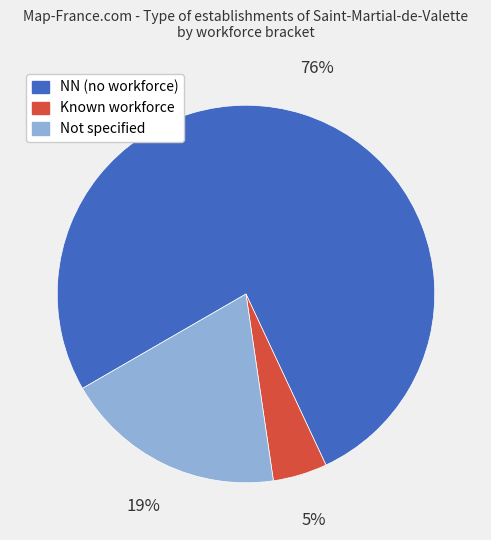

To the nearest percent, what portion does Not specified represent?

19%